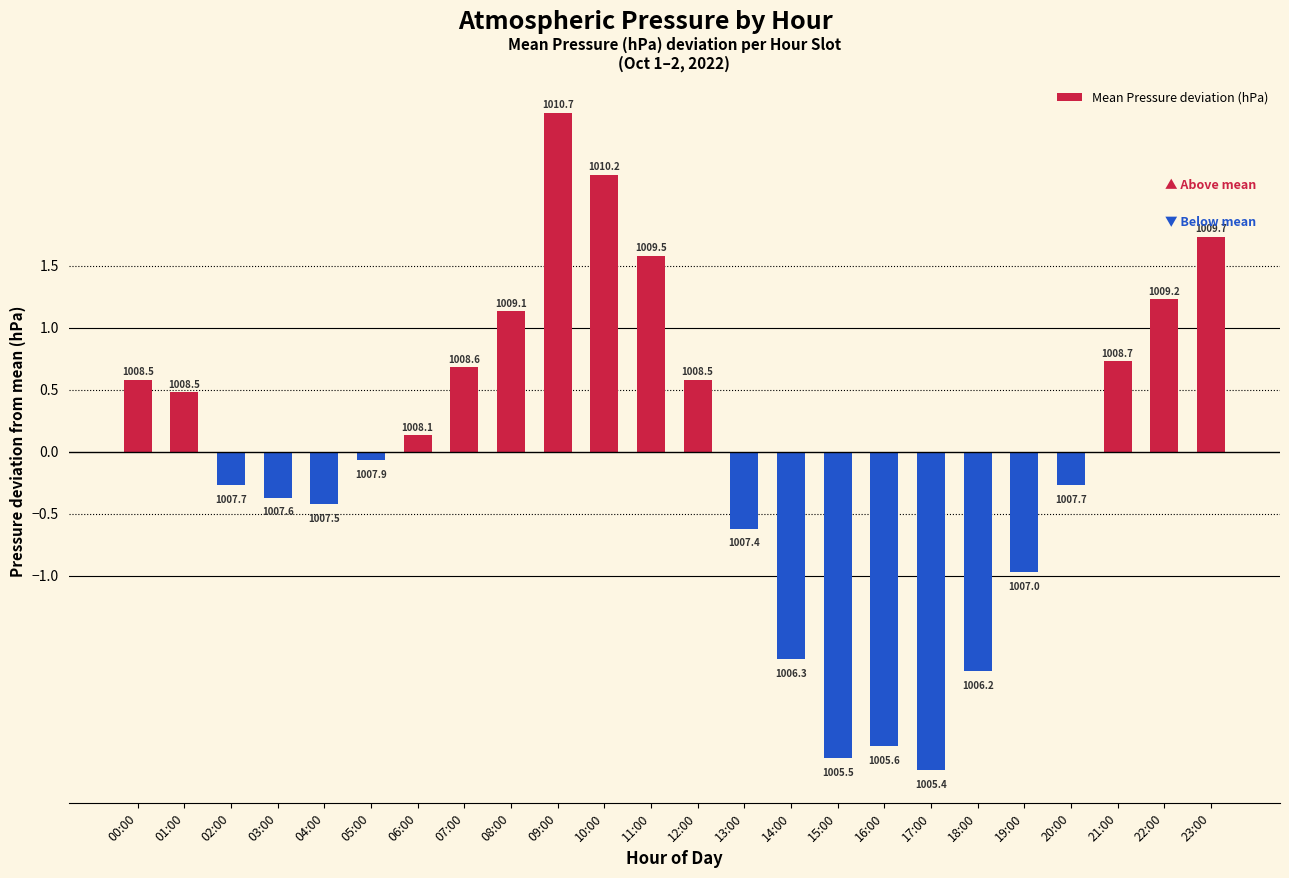

Are the bars horizontal?

No